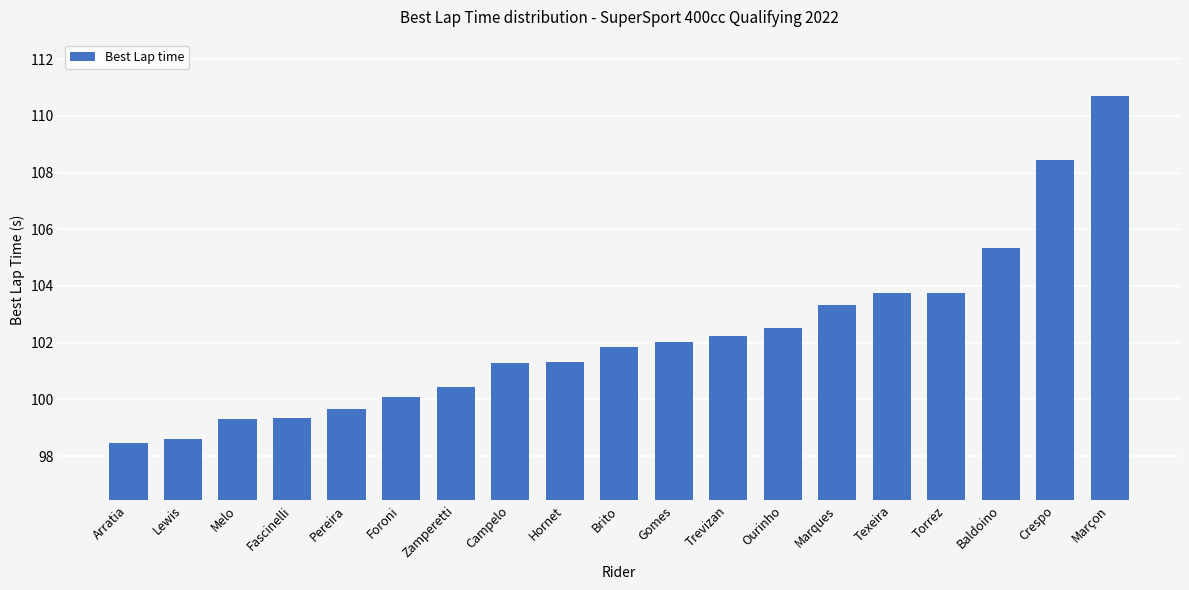

Are the bars grouped side by side (vs. stacked)?

No